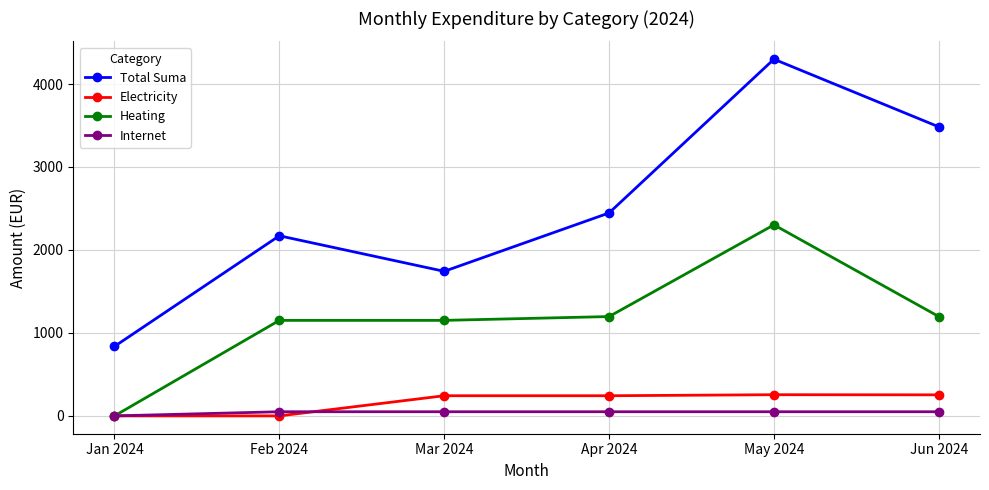

Is the value of Electricity at Jan 2024 greater than the value of Total Suma at Apr 2024?

No